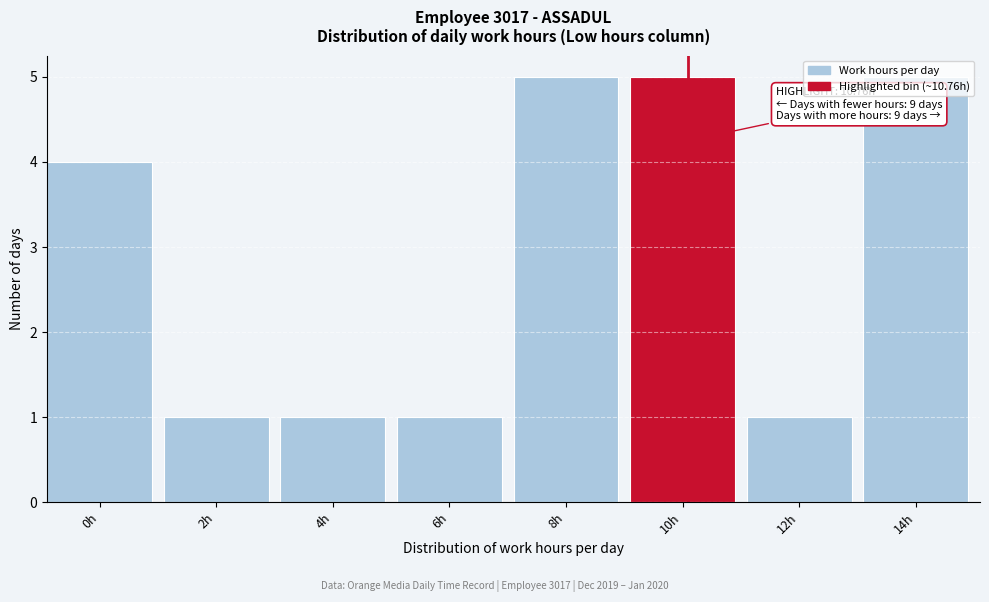

True or false: the data shows 1 at 6h.

True